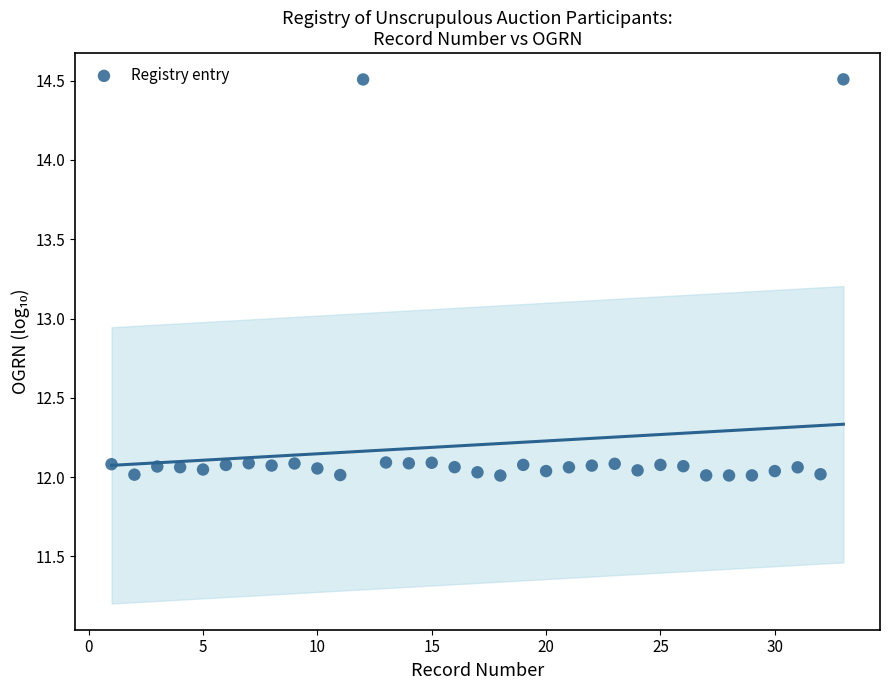

What is the range of Y values (max minus min)?

2.5